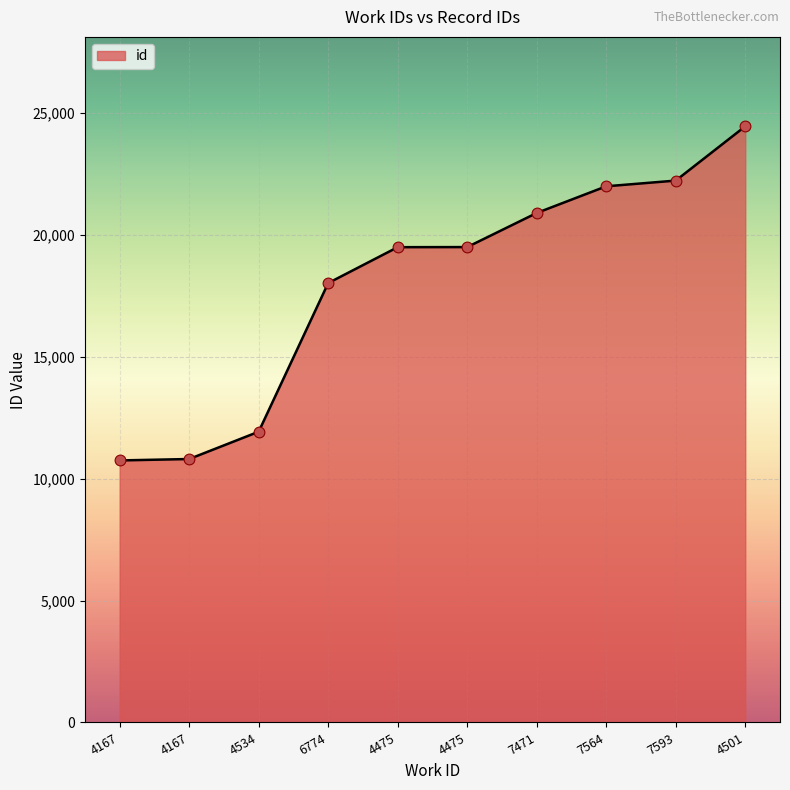

What is the ratio of the value at 4167 to the value at 4534?

0.9